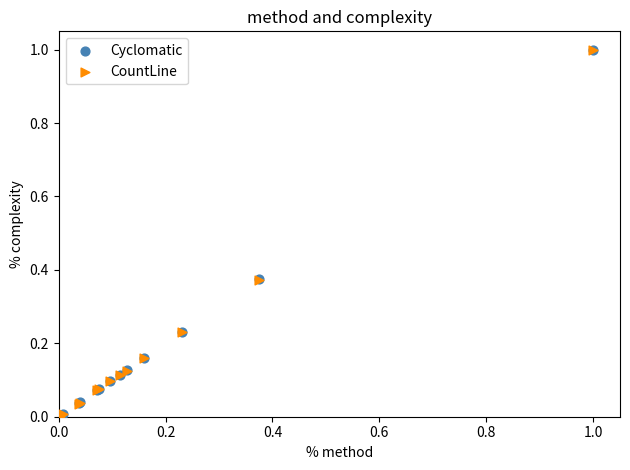

What are all the series names shown in the legend?

Cyclomatic, CountLine